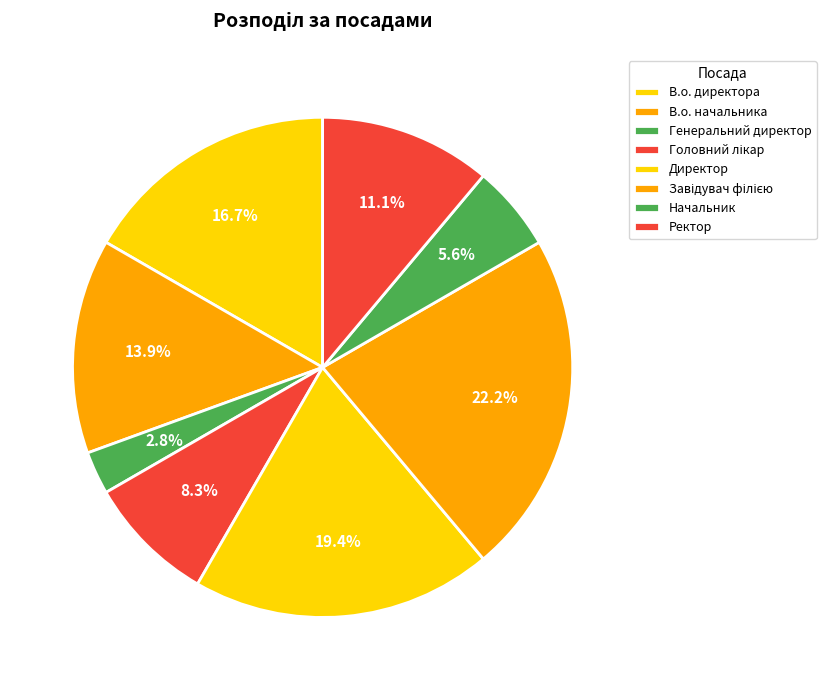

Count the number of slices in the pie.

8